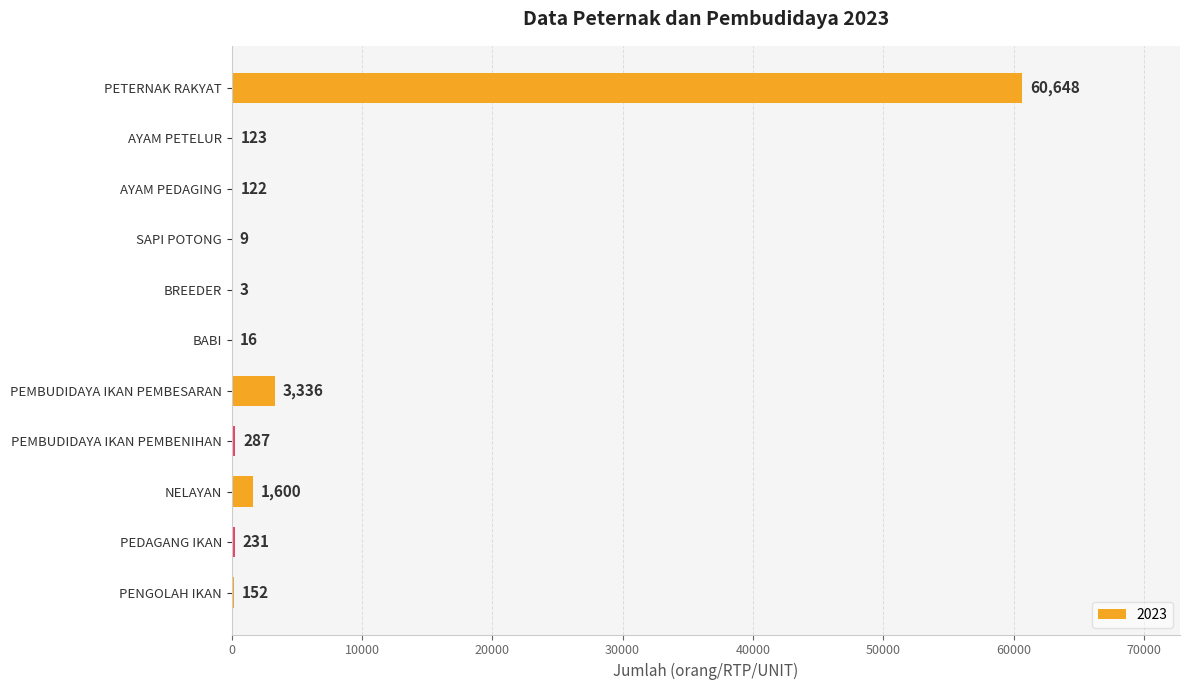

The value at PETERNAK RAKYAT is 26803. True or false?

False